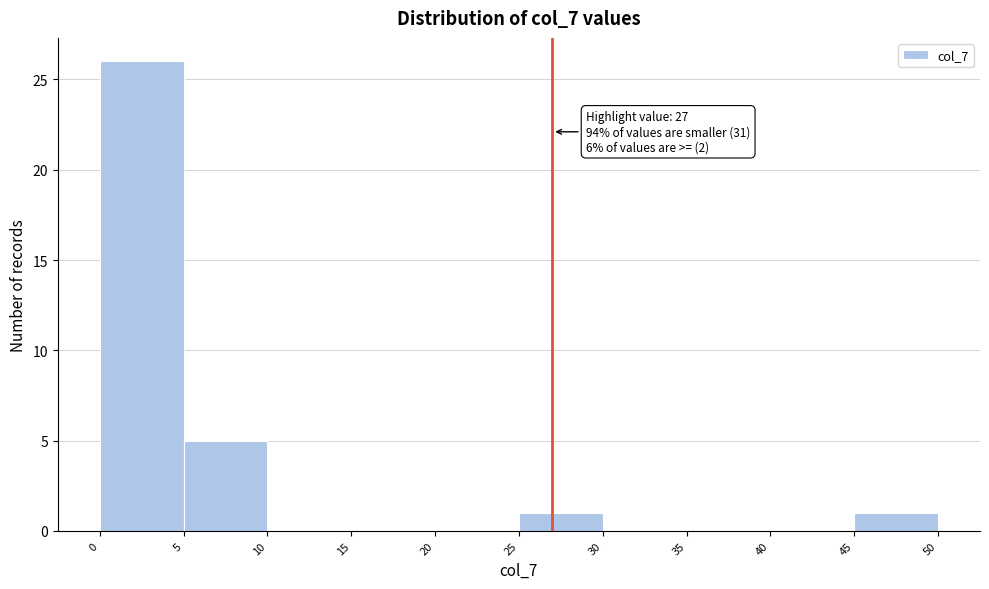

Which range on the x-axis has the tallest bar?

0 to 5